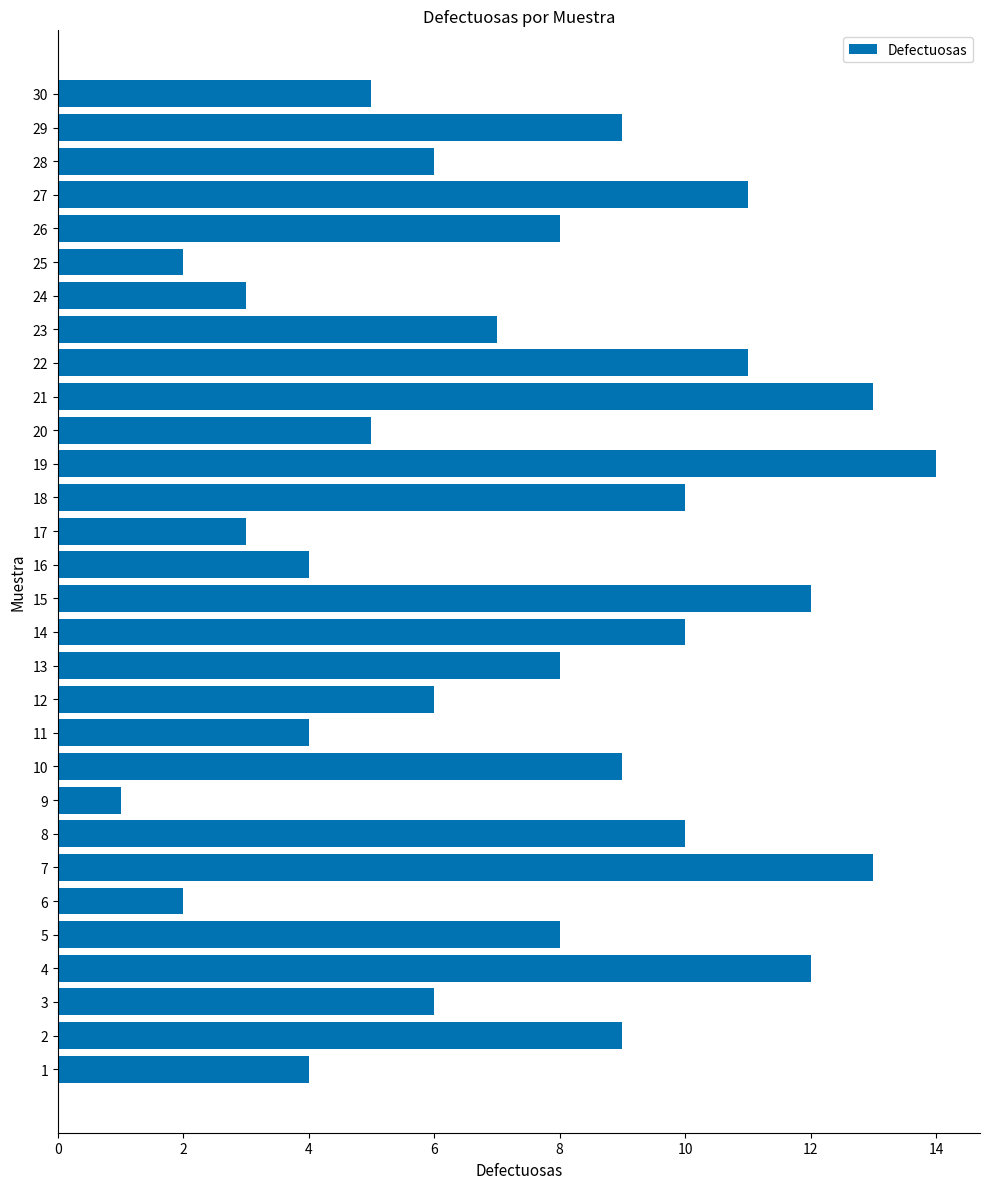

Which label corresponds to the largest value in the chart?

19